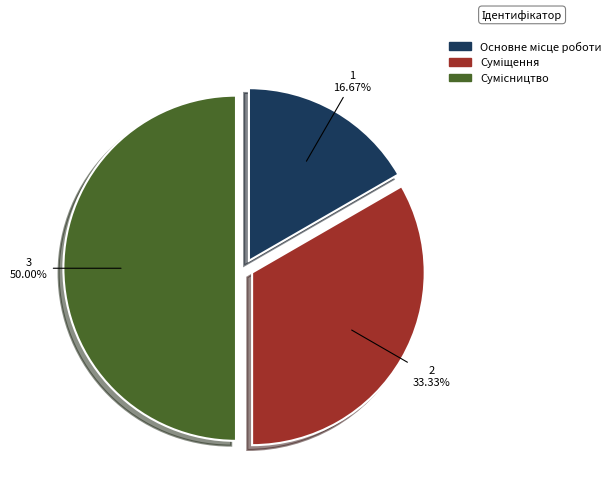

How many slices are in this pie chart?

3